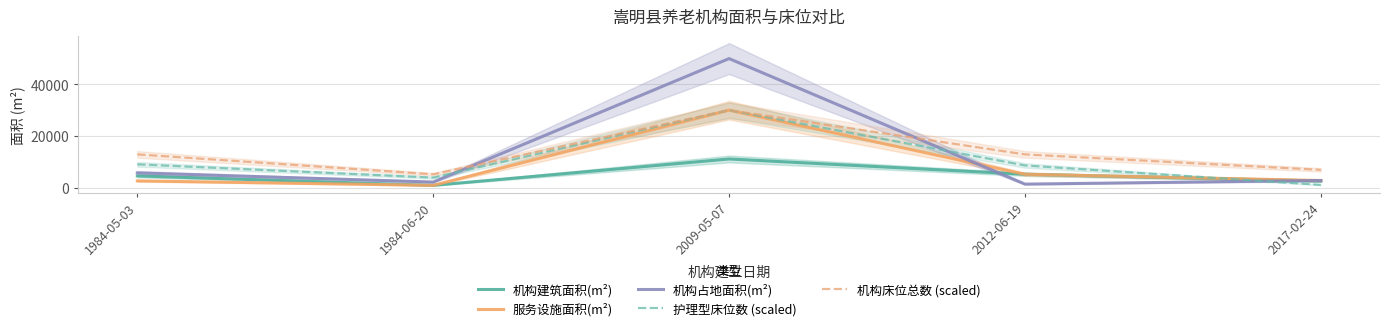

At 2009-05-07, list the series in order from largest to smallest.

机构占地面积(m²), 服务设施面积(m²), 护理型床位数 (scaled), 机构床位总数 (scaled), 机构建筑面积(m²)